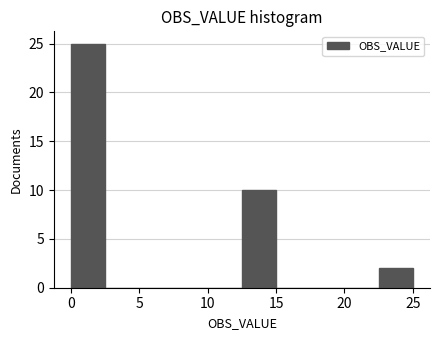

Reading left to right, transcribe this chart: for each bar, give the range it covers on the x-axis and its height. The values are not printed on the chart, so give them approximately, as read against the axis.

0.0 to 2.5: 25
2.5 to 5.0: 0
5.0 to 7.5: 0
7.5 to 10.0: 0
10.0 to 12.5: 0
12.5 to 15.0: 10
15.0 to 17.5: 0
17.5 to 20.0: 0
20.0 to 22.5: 0
22.5 to 25.0: 2